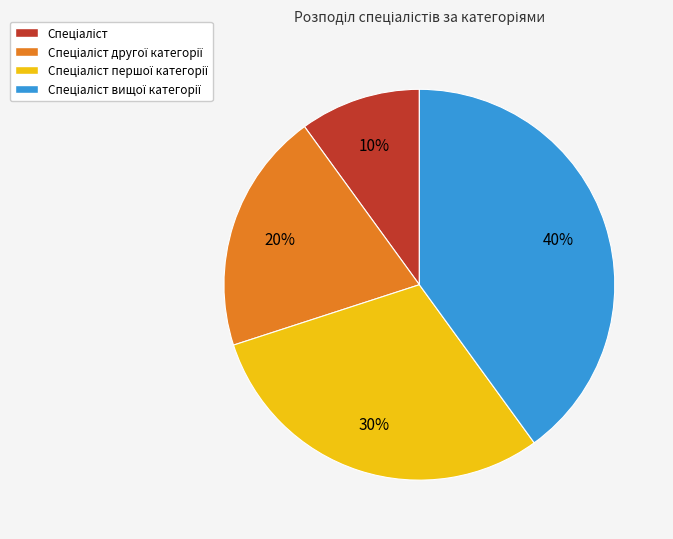

Is there any slice that represents more than half of the pie?

No